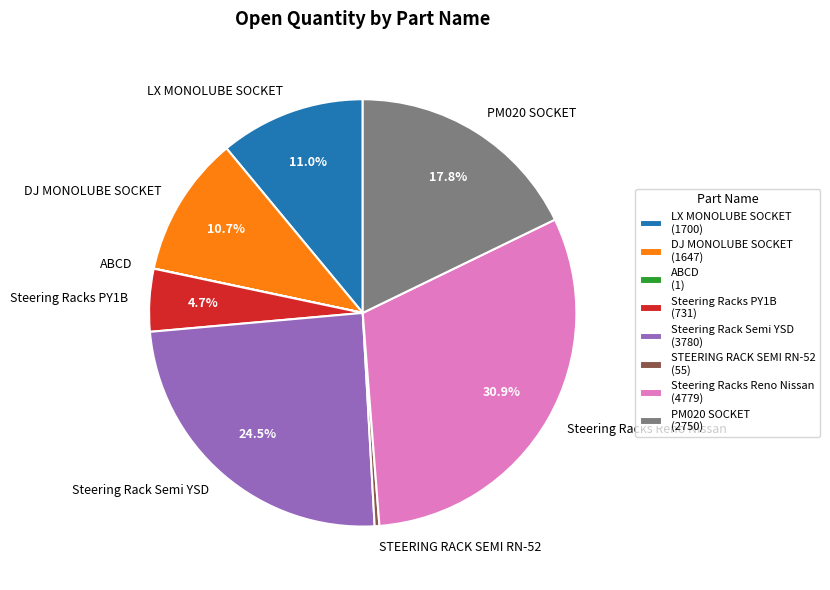

To the nearest percent, what is the combined percentage of STEERING RACK SEMI RN-52 and Steering Racks PY1B?

5%